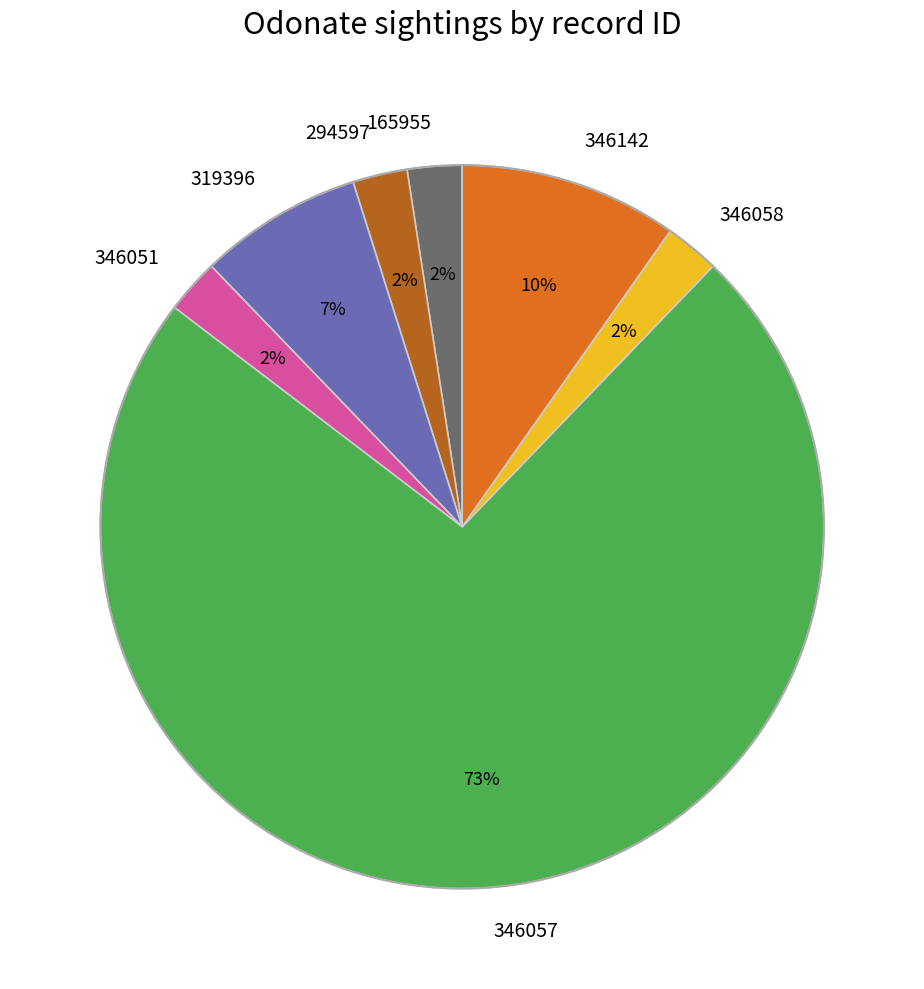

To the nearest percent, what percentage of the pie is 346051?

2%